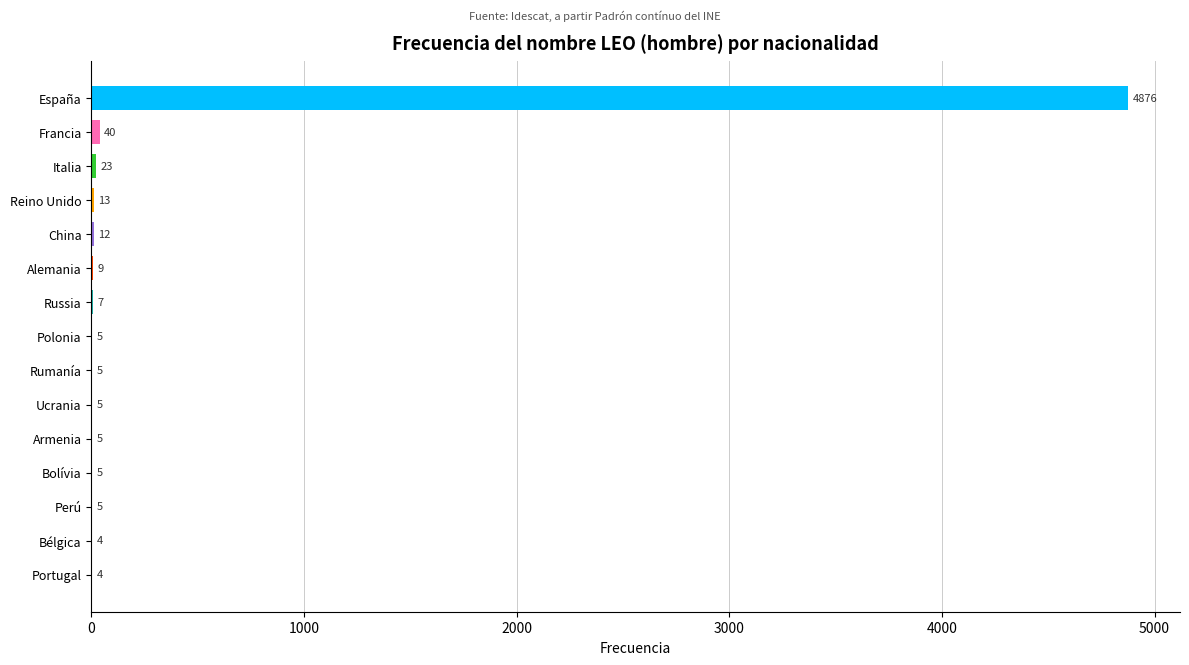

Reading top to bottom, transcribe all the data shown in this chart.

España=4876	Francia=40	Italia=23	Reino Unido=13	China=12	Alemania=9	Russia=7	Polonia=5	Rumanía=5	Ucrania=5	Armenia=5	Bolívia=5	Perú=5	Bélgica=4	Portugal=4